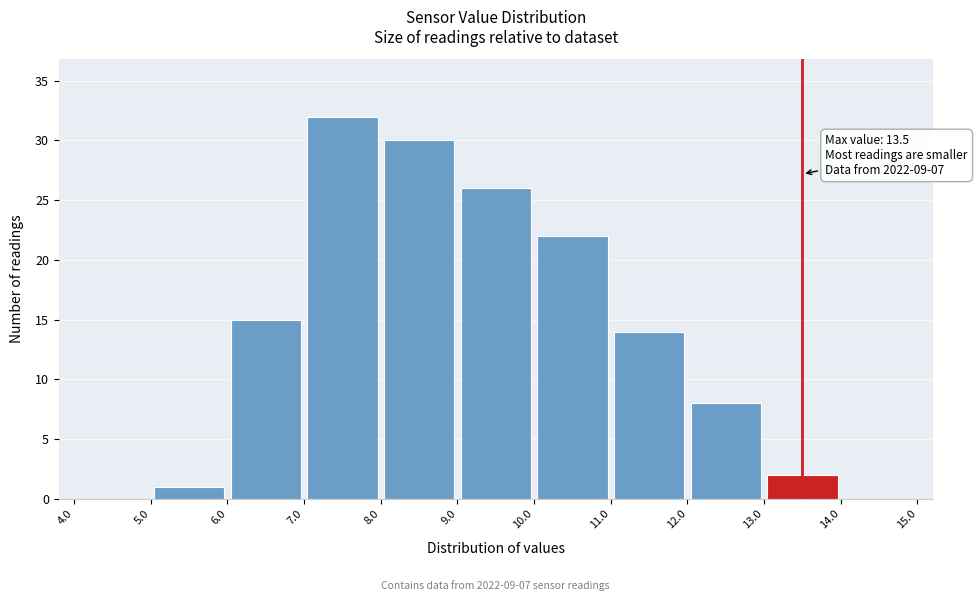

Which range on the x-axis has the tallest bar?

7.0 to 8.0